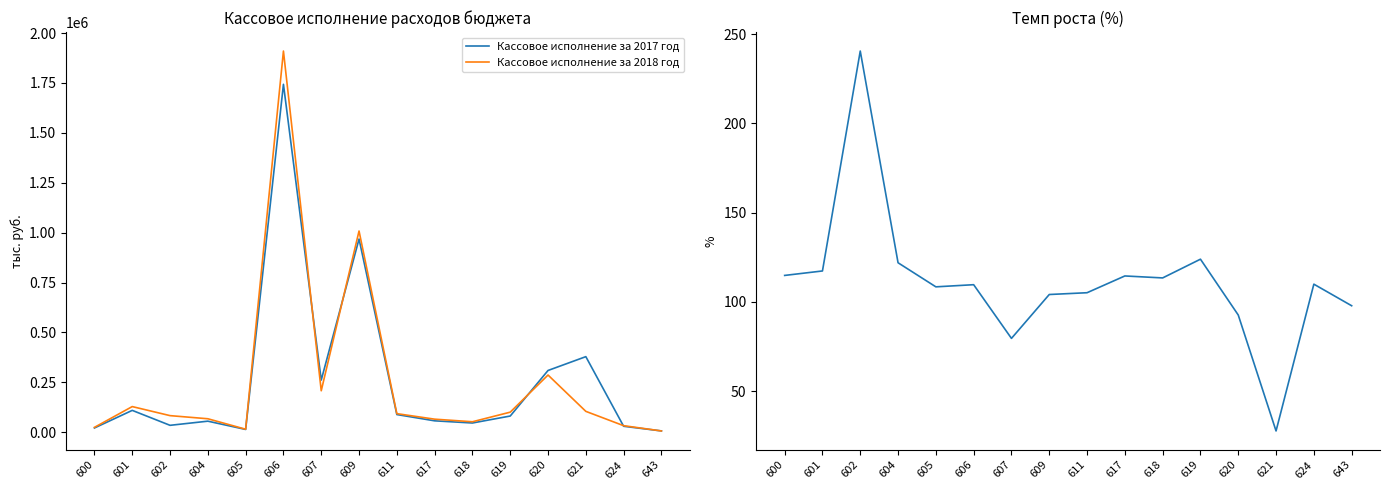

How many series are shown in this chart?

3